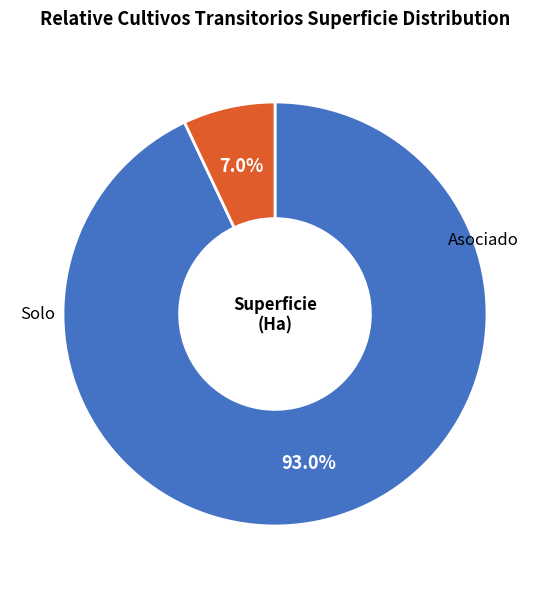

Is there any slice that represents more than half of the pie?

Yes